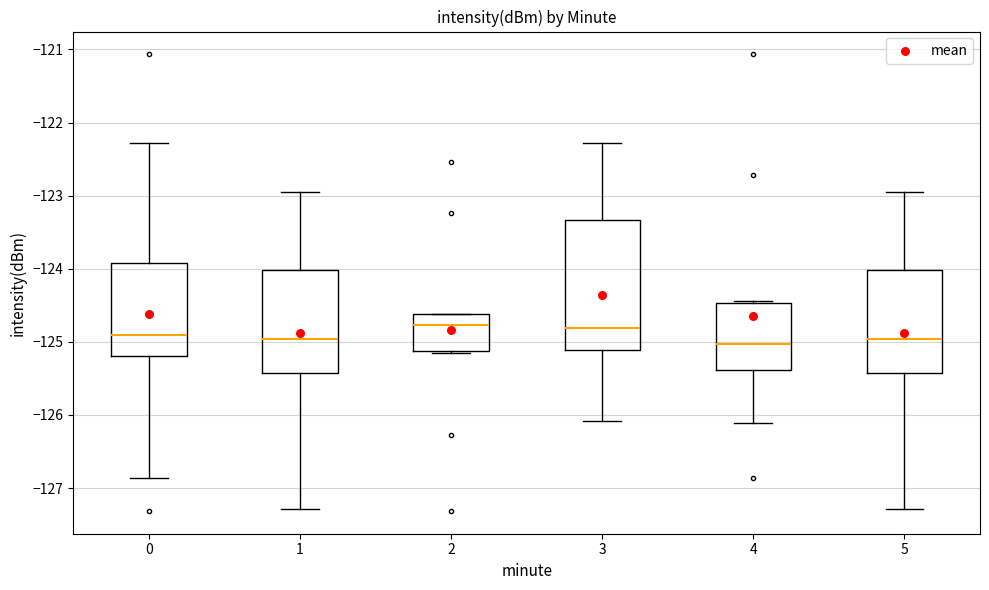

Which box is the tallest, from its lower edge to its upper edge?

3